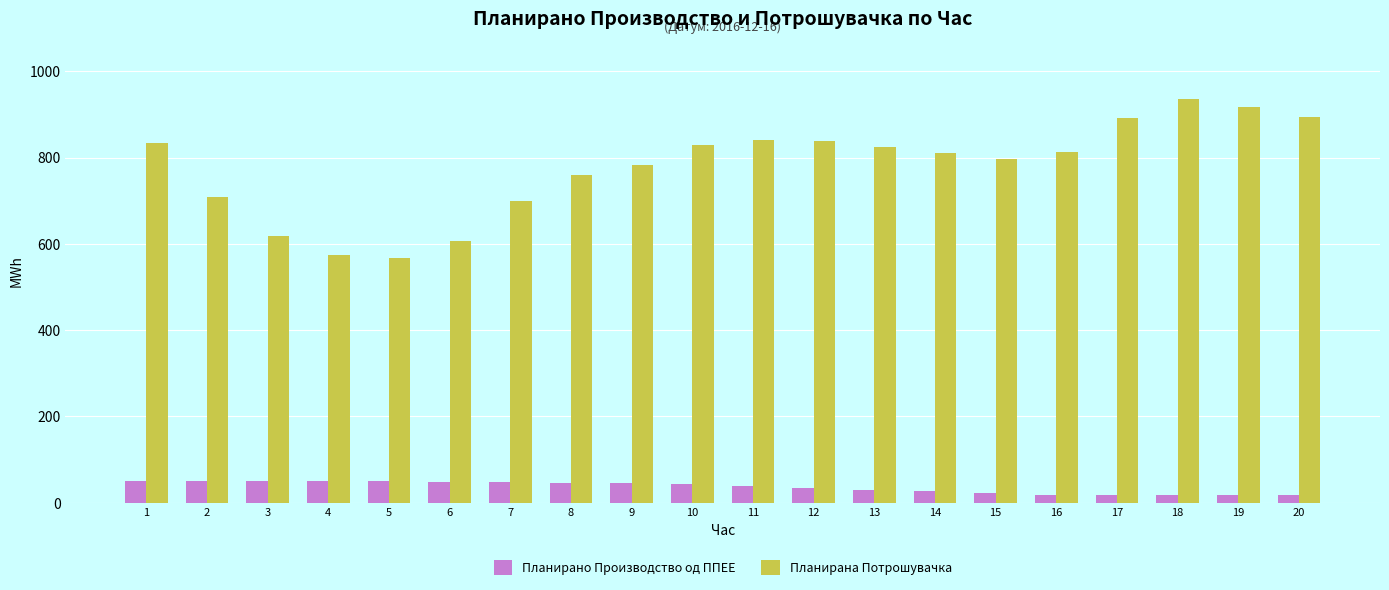

At which category is the sum across all series the highest?

18